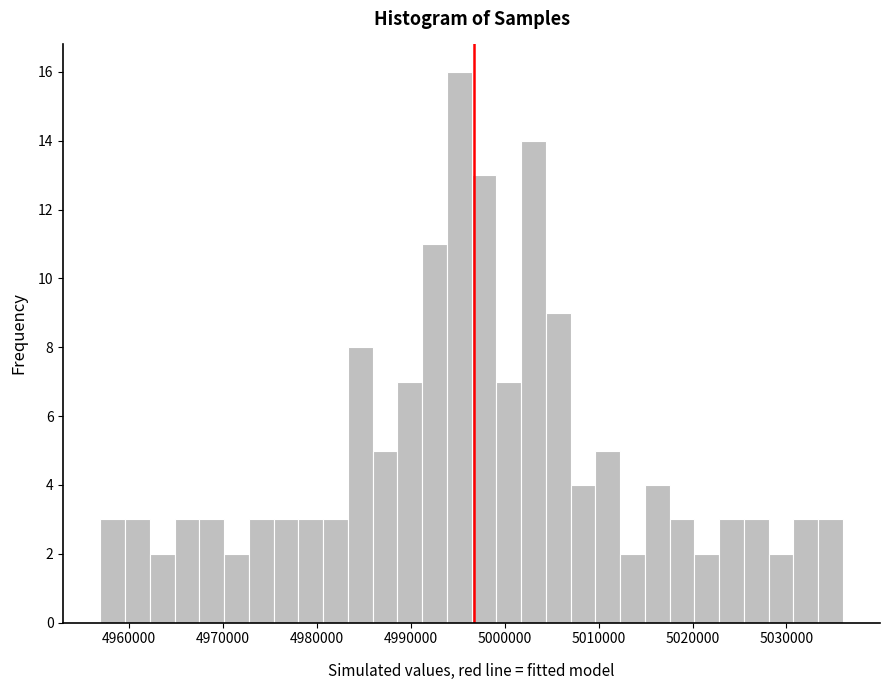

Read against the x-axis, roughly where is the centre of the tallest bar?

4995000